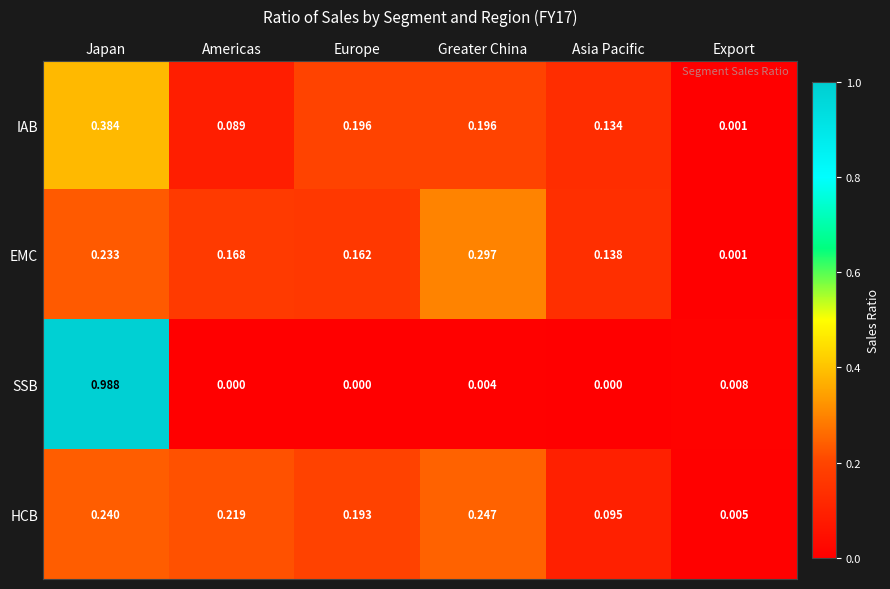

At how many categories does at least one series exceed 0?

6